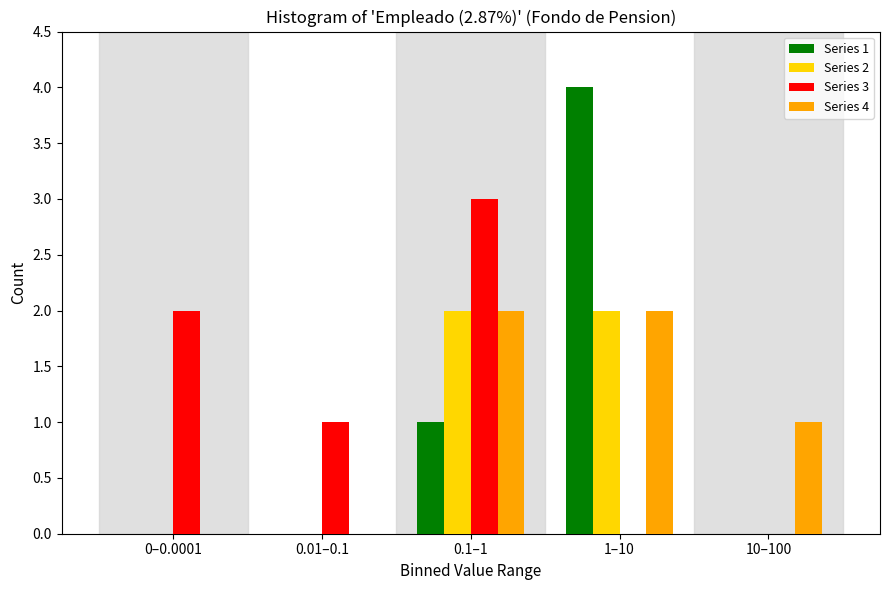

Reading right to left, list all the values displayed in this chart.

Series 1: 10–100=0	1–10=4	0.1–1=1	0.01–0.1=0	0–0.0001=0
Series 2: 10–100=0	1–10=2	0.1–1=2	0.01–0.1=0	0–0.0001=0
Series 3: 10–100=0	1–10=0	0.1–1=3	0.01–0.1=1	0–0.0001=2
Series 4: 10–100=1	1–10=2	0.1–1=2	0.01–0.1=0	0–0.0001=0